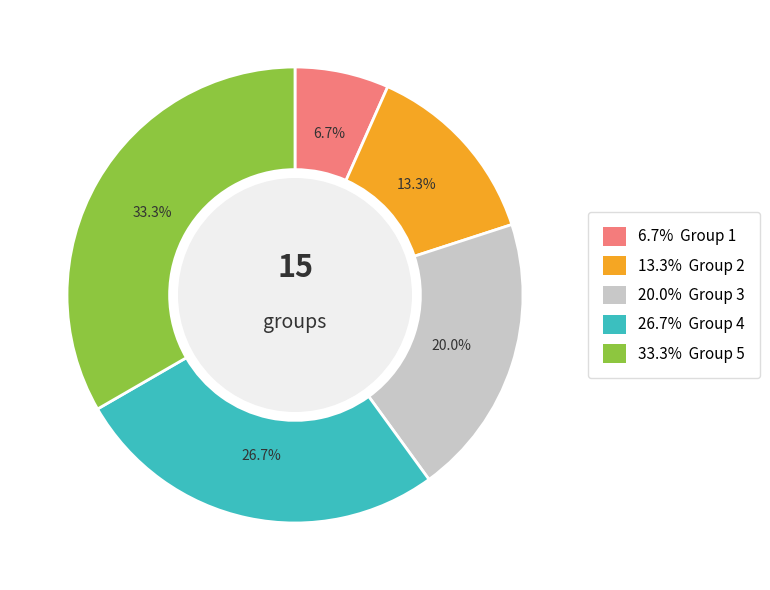

Is there any slice that represents more than half of the pie?

No